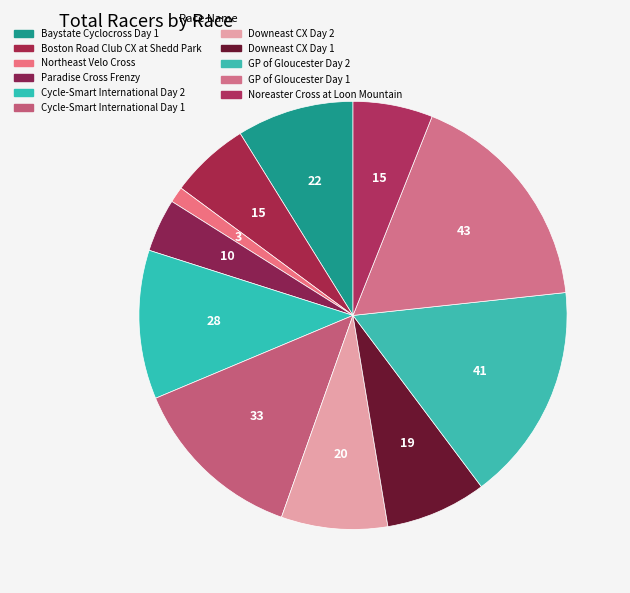

Is there any slice that represents more than half of the pie?

No